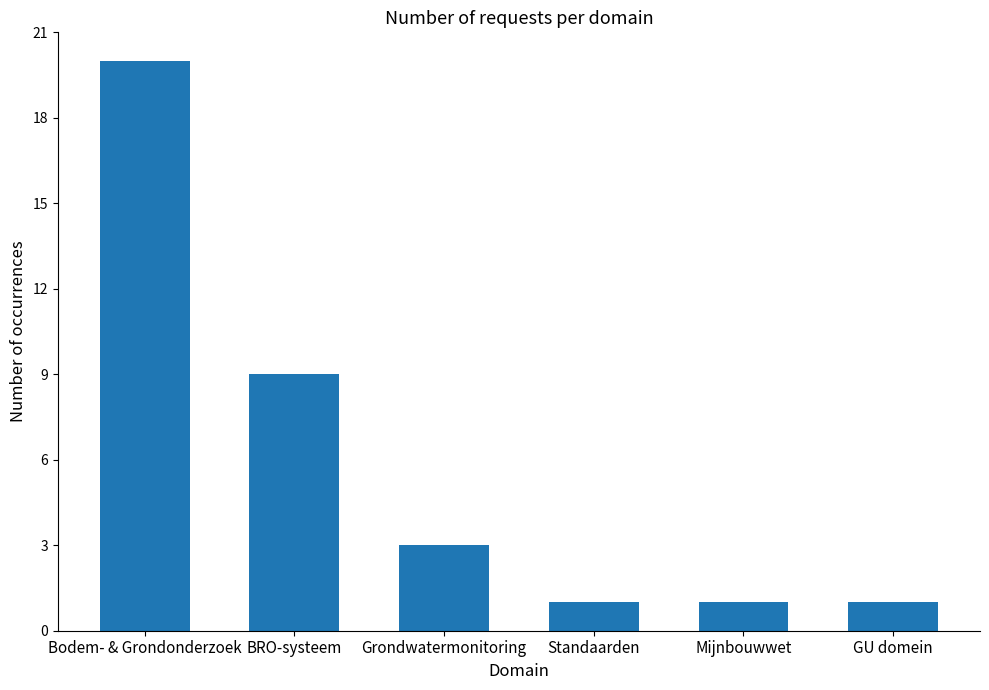

How many categories are shown in the chart?

6